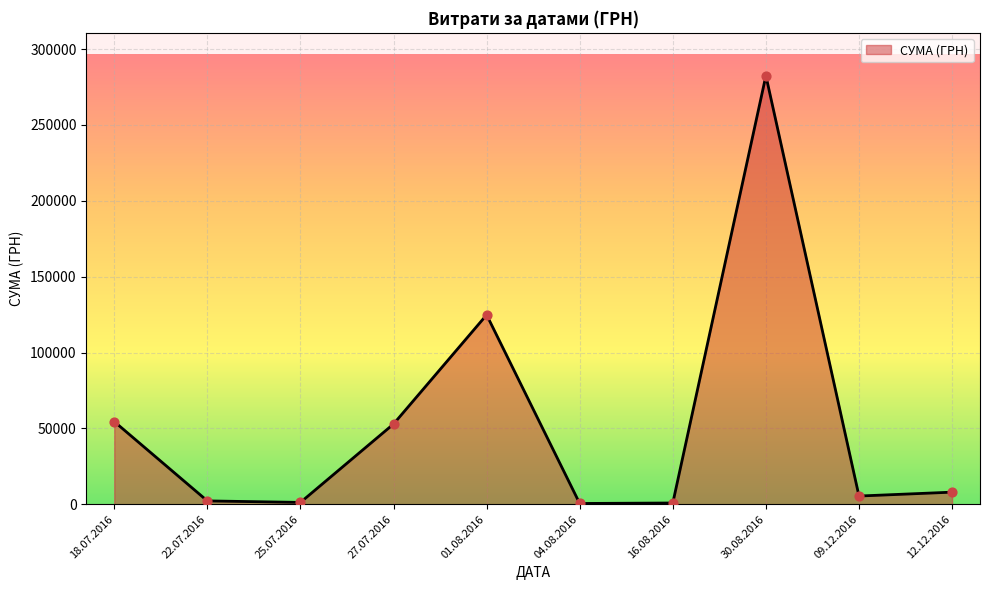

What is the change in value from 18.07.2016 to 30.08.2016?

+228009.1